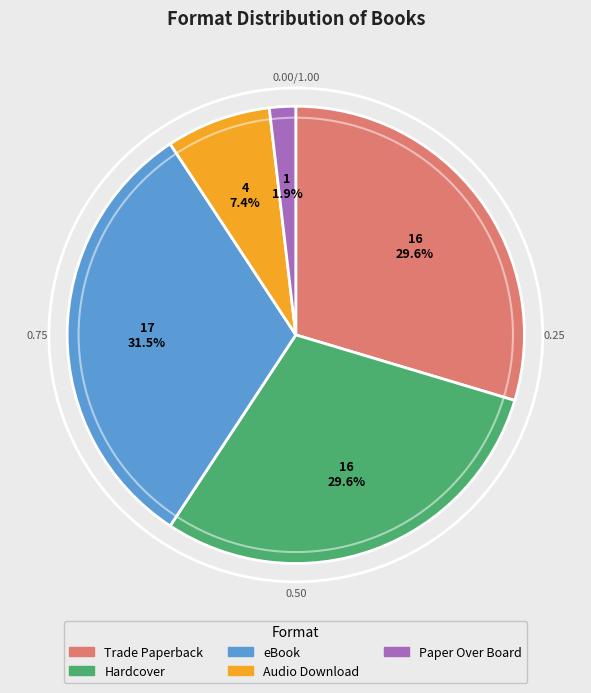

How many slices are in this pie chart?

5